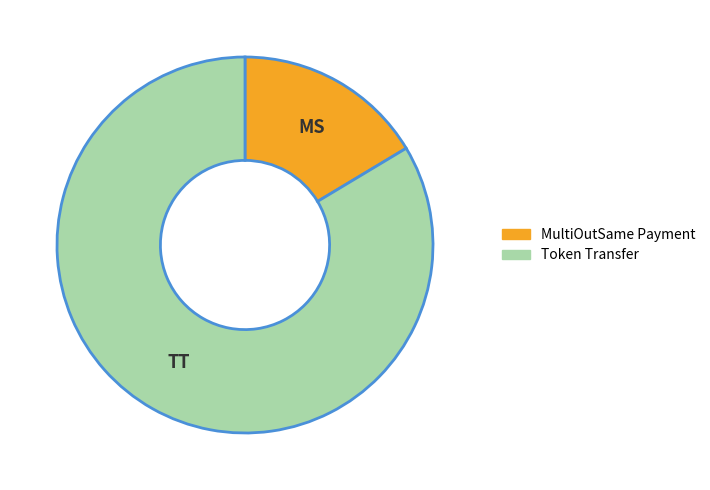

Rank the categories by value from highest to lowest.

Token Transfer, MultiOutSame Payment